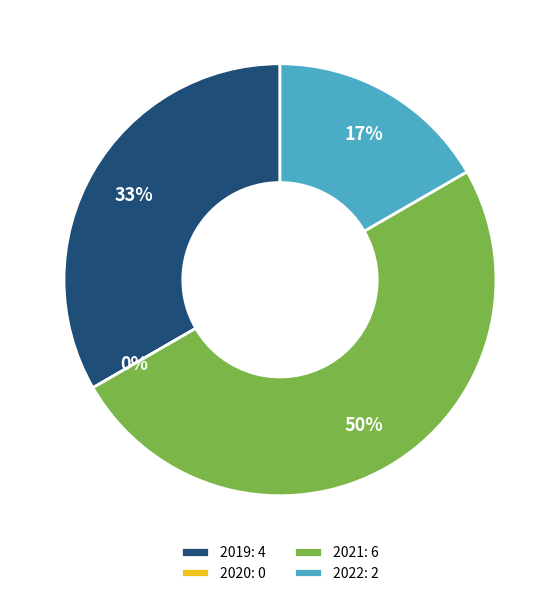

Does 2020 account for over 50% of the chart?

No